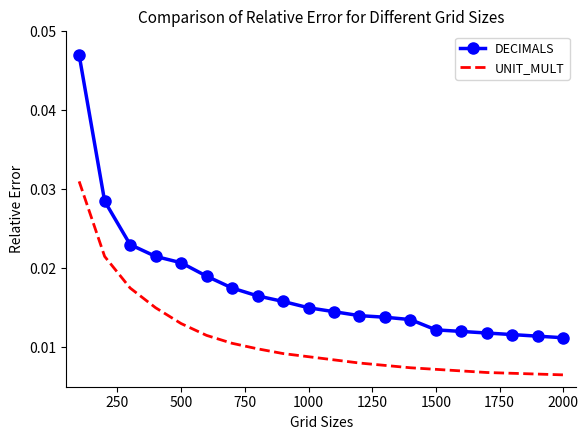

Rank the series by their maximum value, from lowest to highest.

UNIT_MULT, DECIMALS